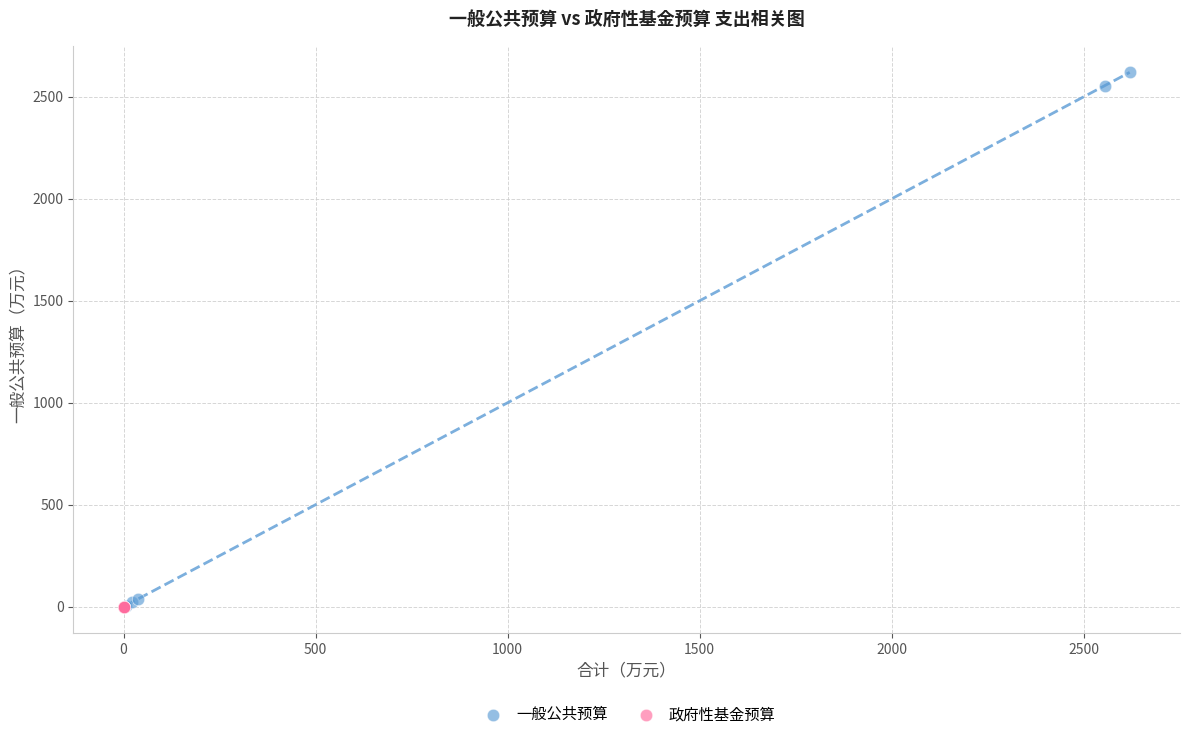

Which series contains the highest Y value?

一般公共预算